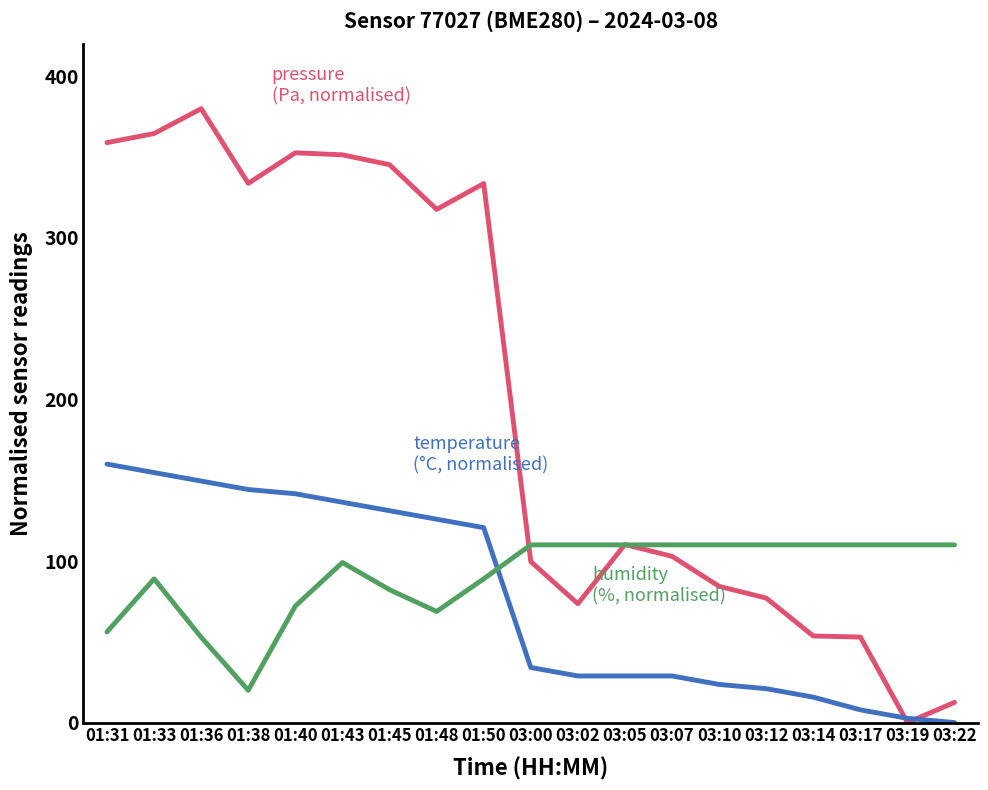

What is the difference between the highest and lowest values at 03:12?

89.0